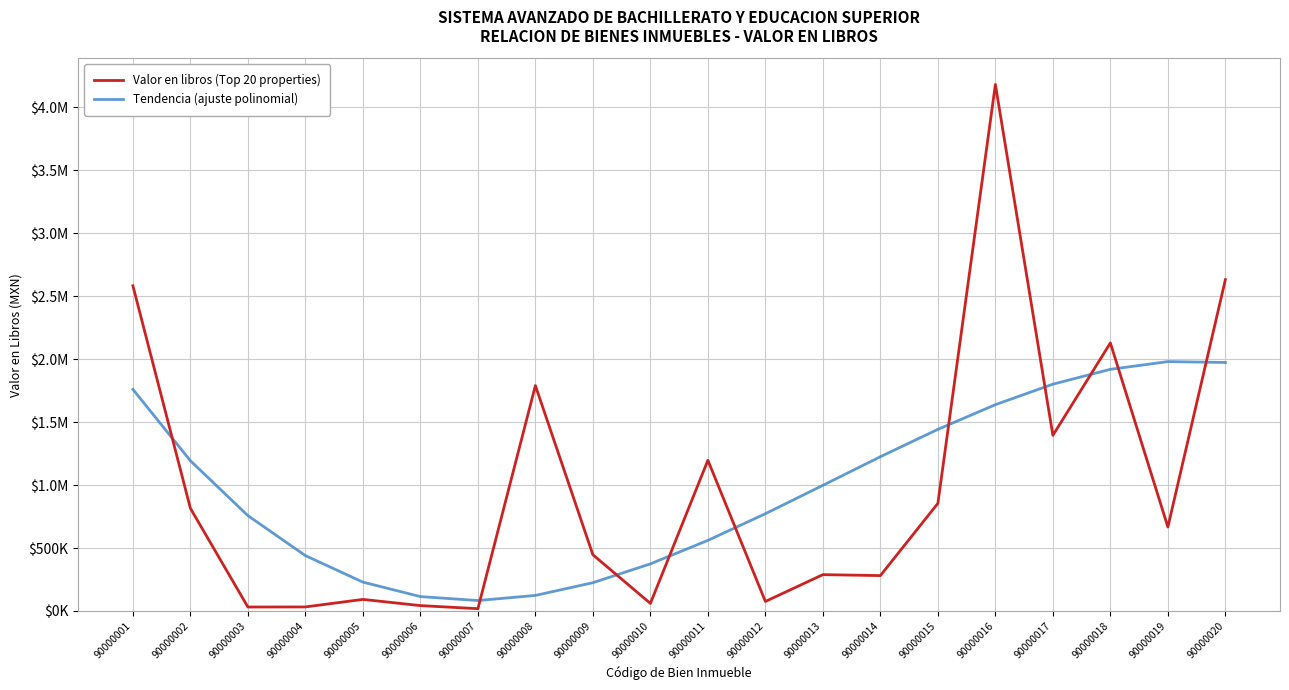

True or false: Tendencia (ajuste polinomial) and Valor en libros (Top 20 properties) intersect in this chart.

True